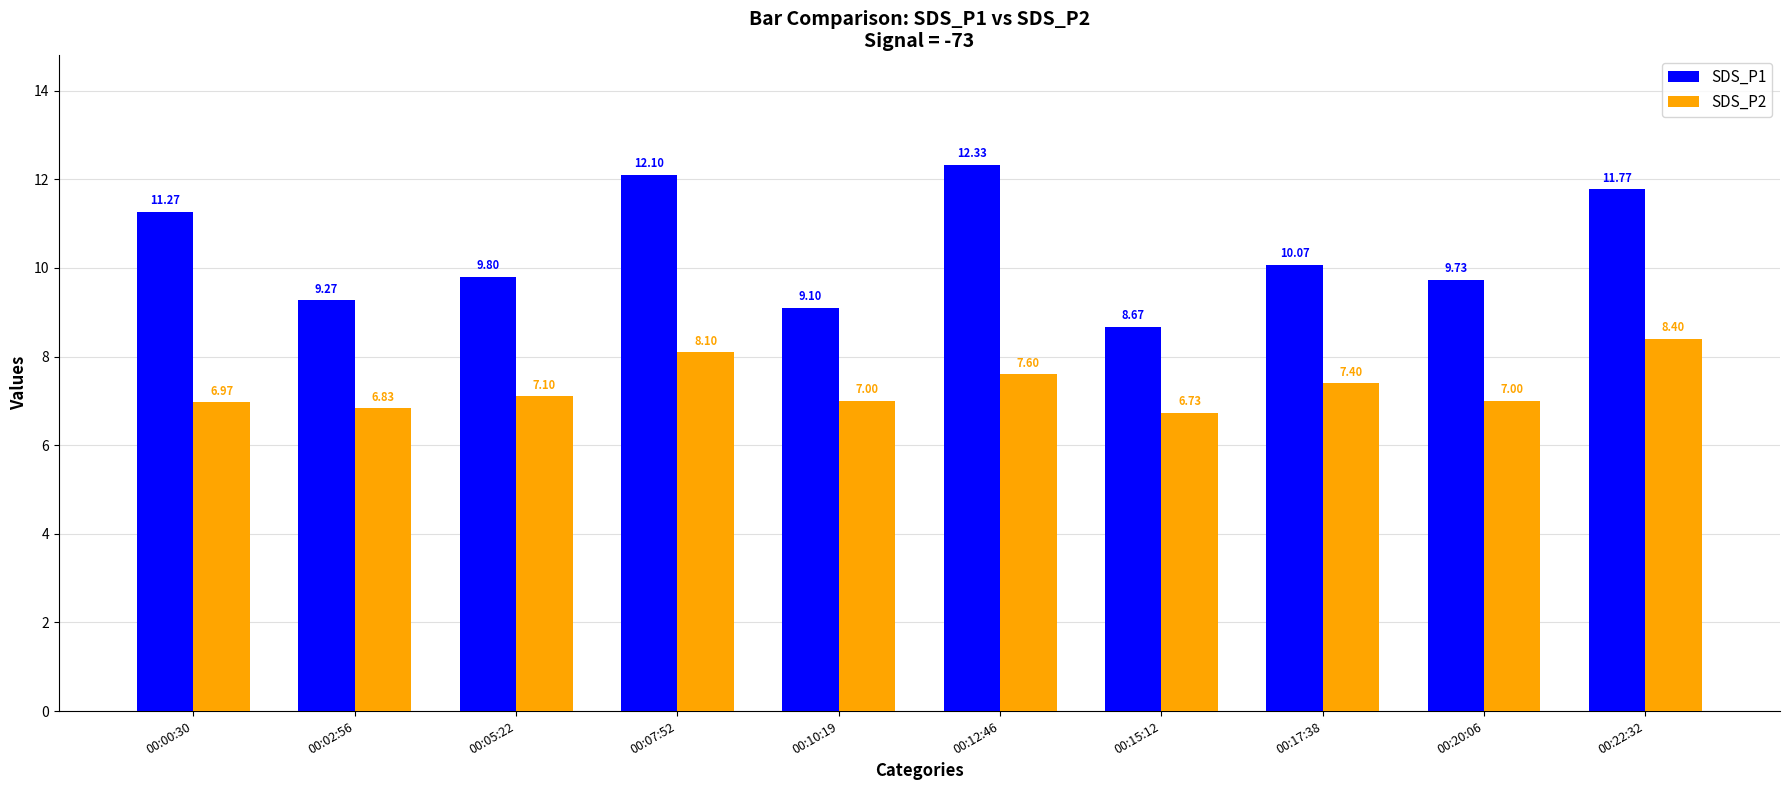

Count the number of categories in the chart.

10